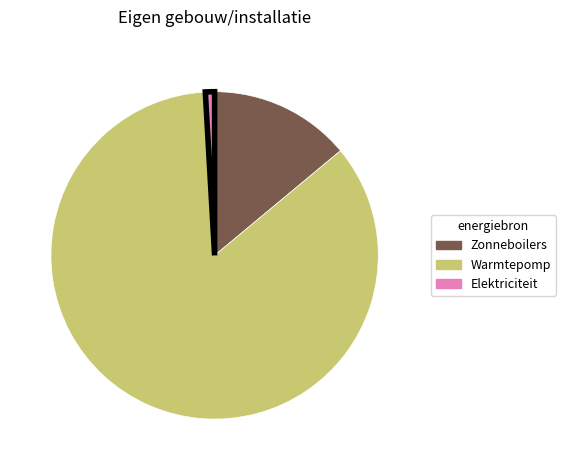

True or false: Zonneboilers accounts for 14% of the total.

True